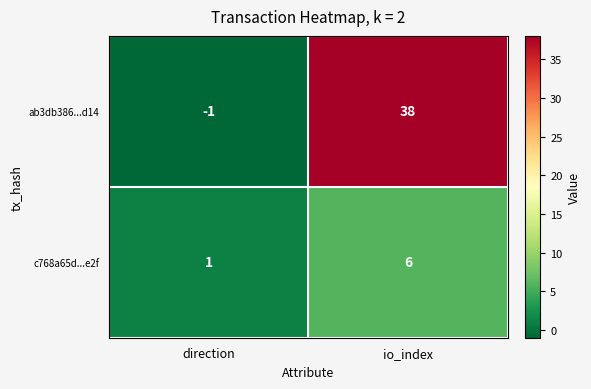

Which series has the widest spread of values?

ab3db386...d14